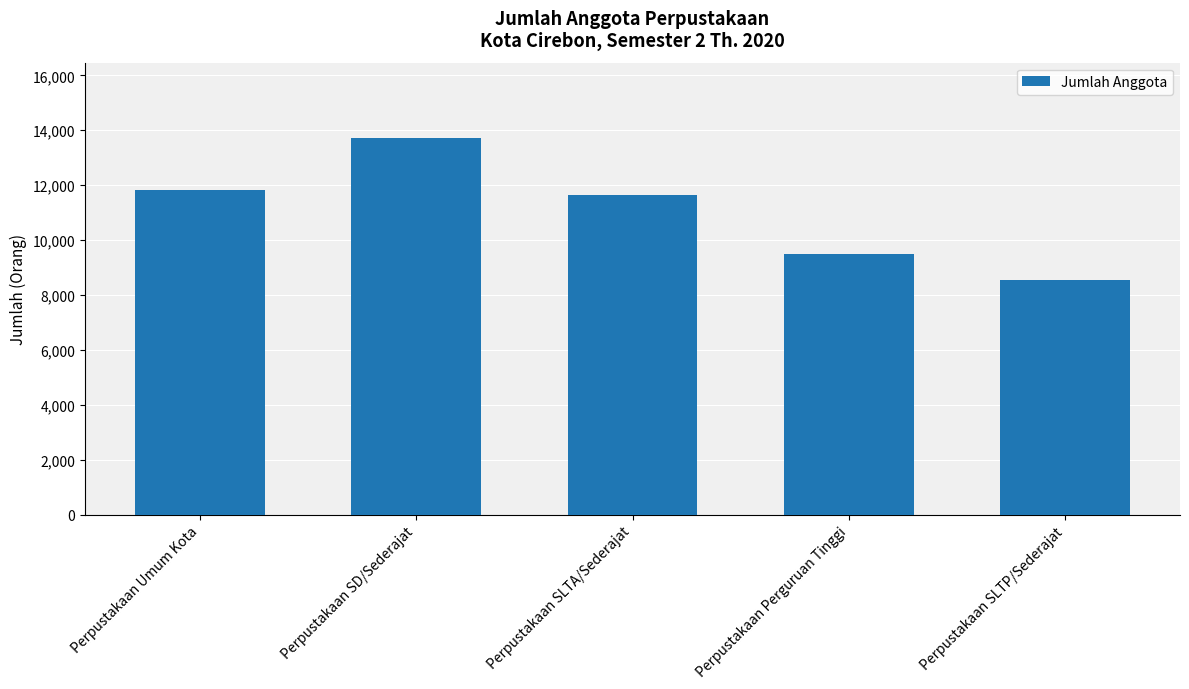

What is the value of the 2nd bar from the left?

13717